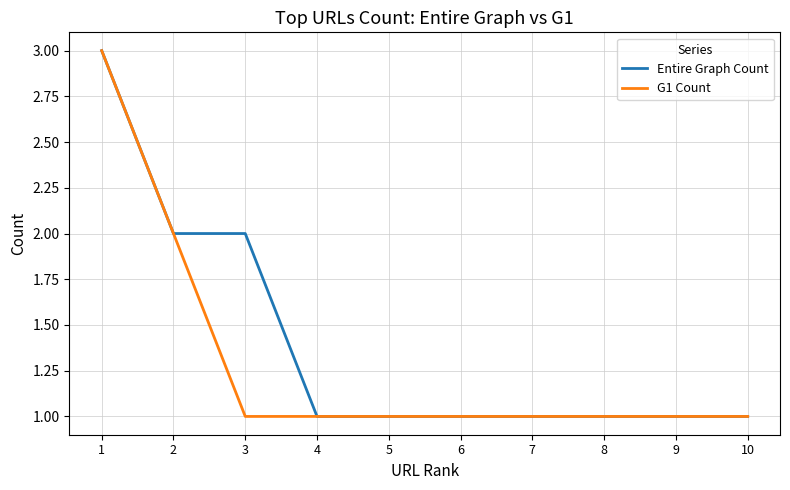

What are all the series names shown in the legend?

Entire Graph Count, G1 Count